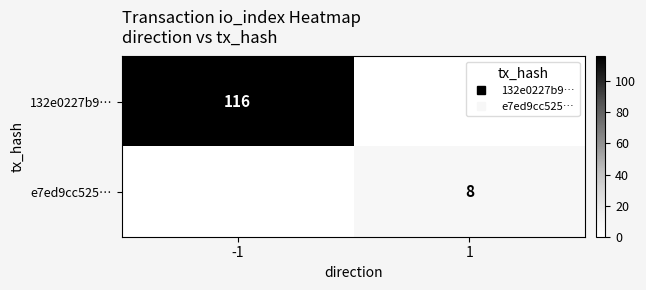

Is it true that e7ed9cc525… equals 14 at 1?

False